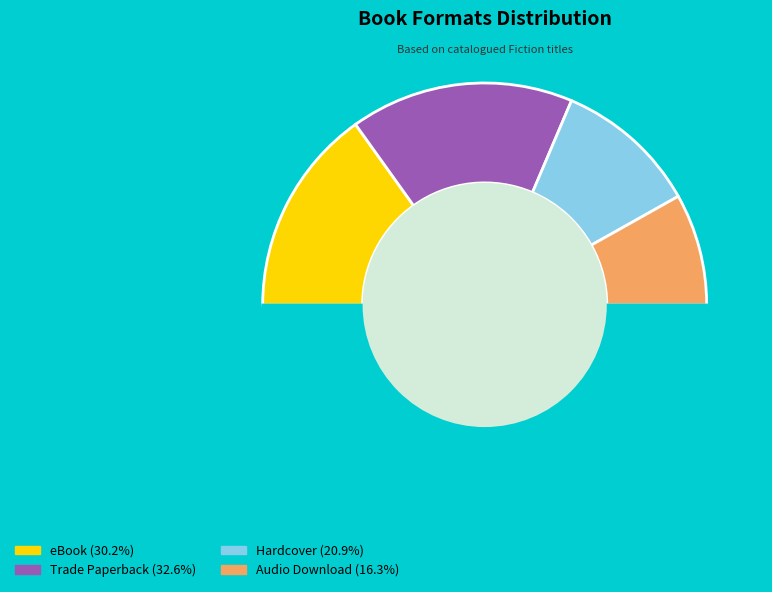

What is the smallest slice in the pie chart?

Audio Download